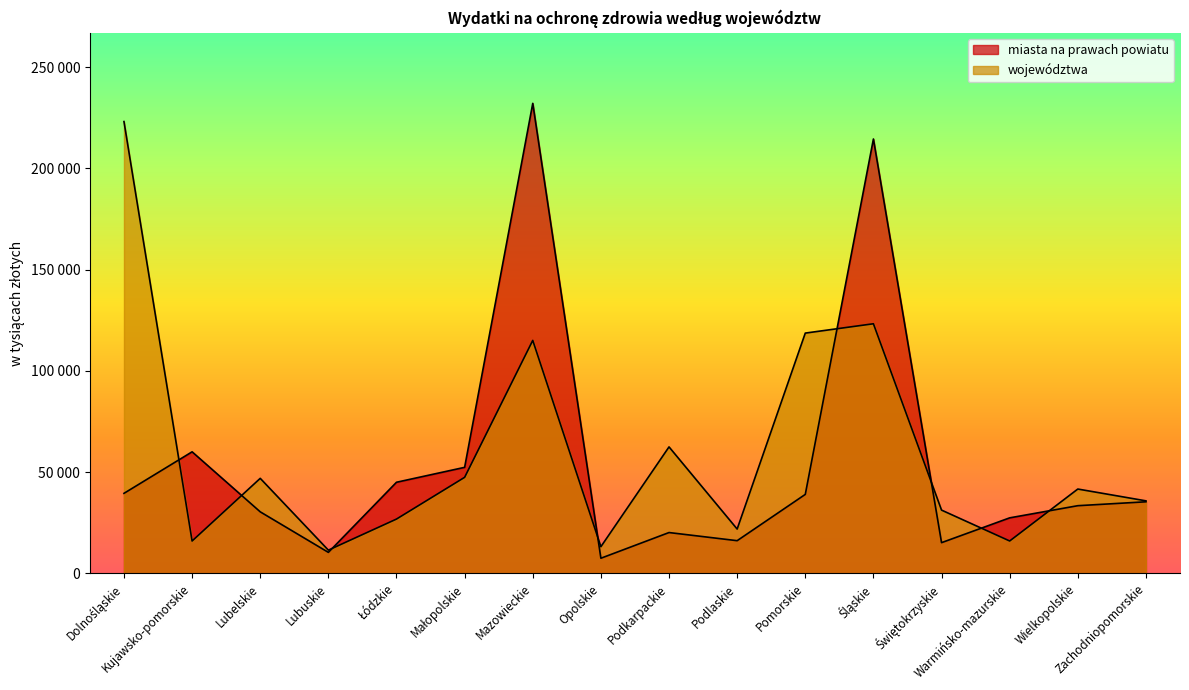

What is the spread (max minus min) of values at Opolskie?

5703